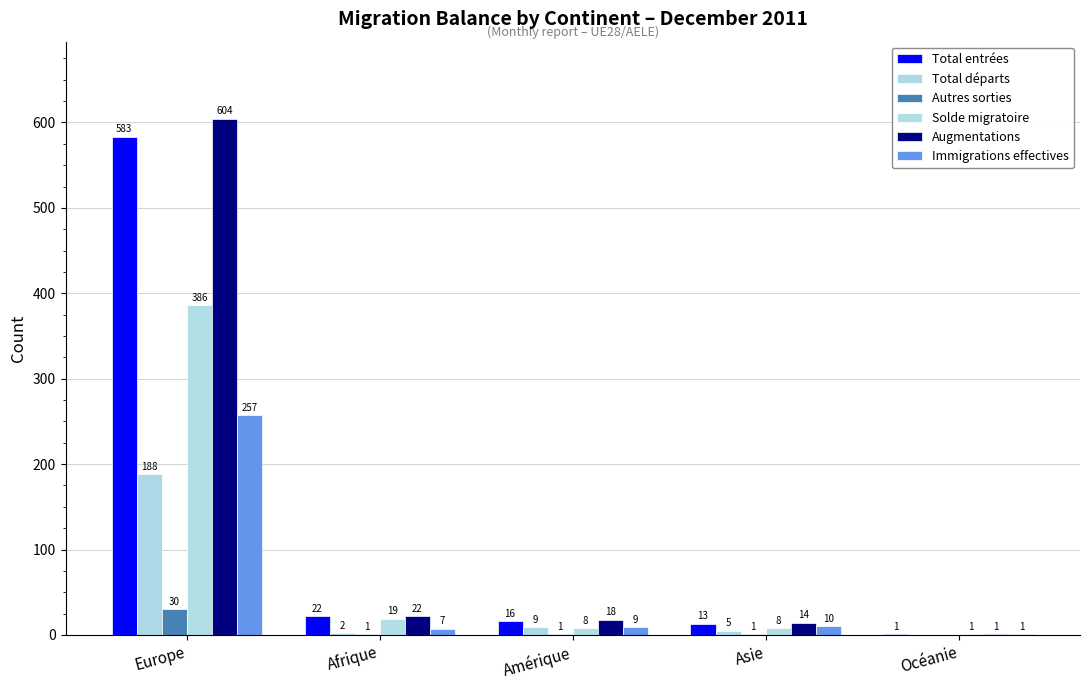

Is the value of Immigrations effectives at Afrique greater than the value of Autres sorties at Amérique?

Yes